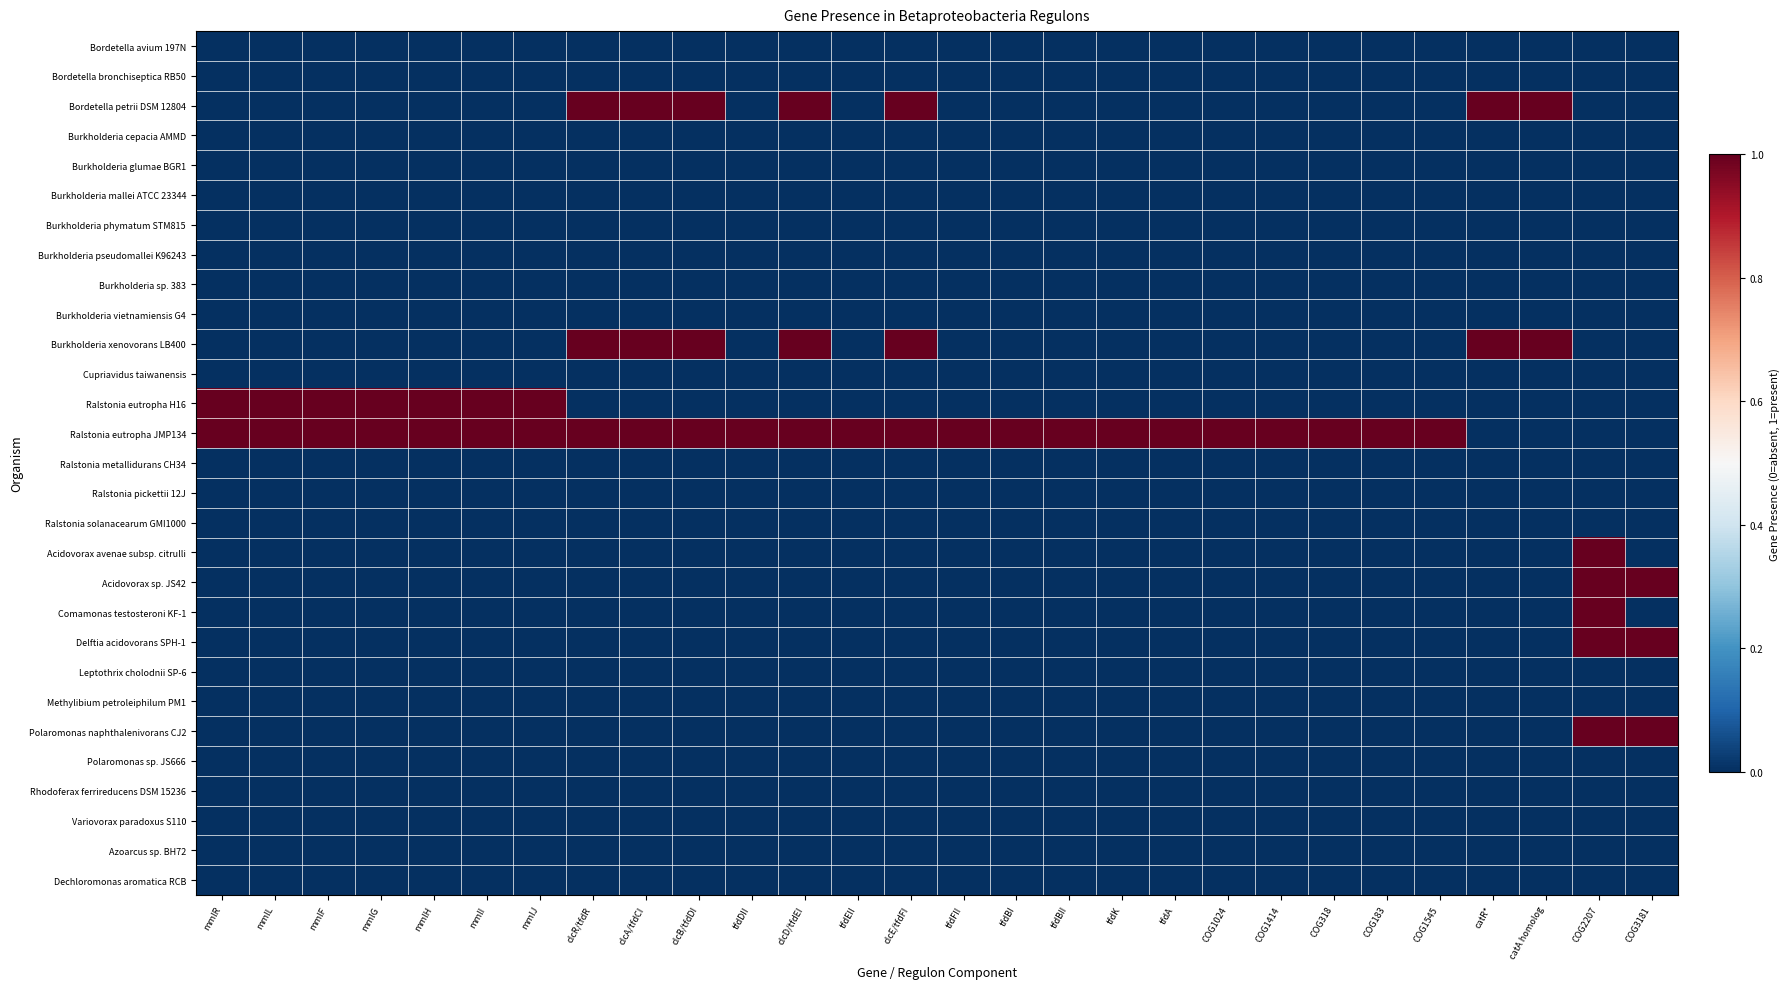

What is the spread (max minus min) of values at tfdDII?

1